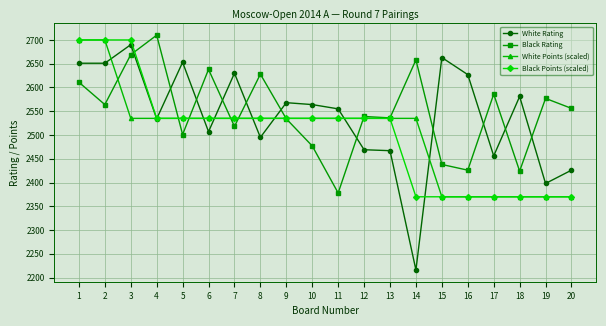

What is the lowest value of the White Rating series?

2216